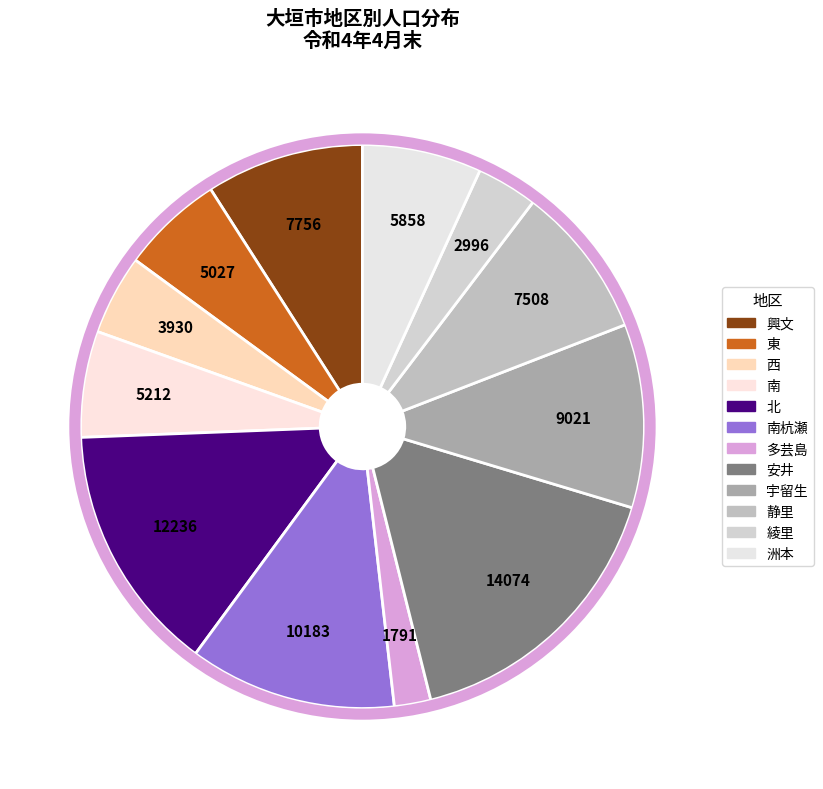

What percentage is the 安井 slice, to the nearest percent?

16%